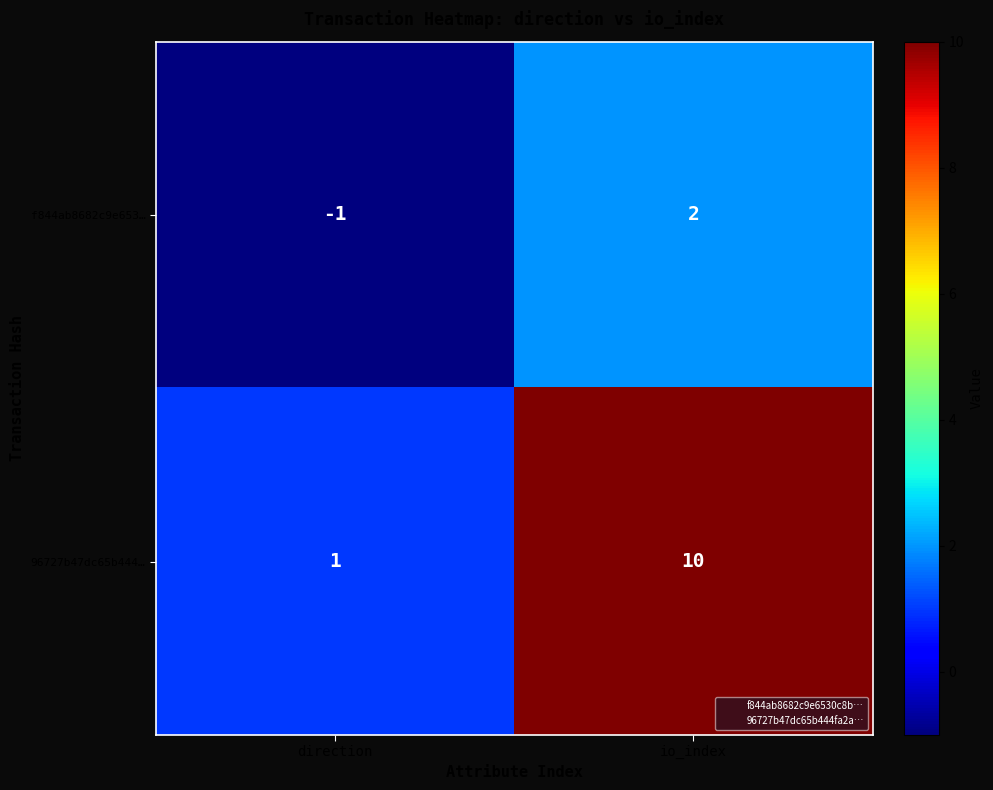

At direction, list the series in order from largest to smallest.

96727b47dc65b444…, f844ab8682c9e653…